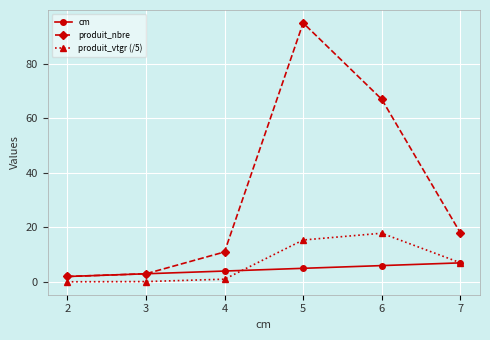

At which label does produit_nbre reach its peak?

5